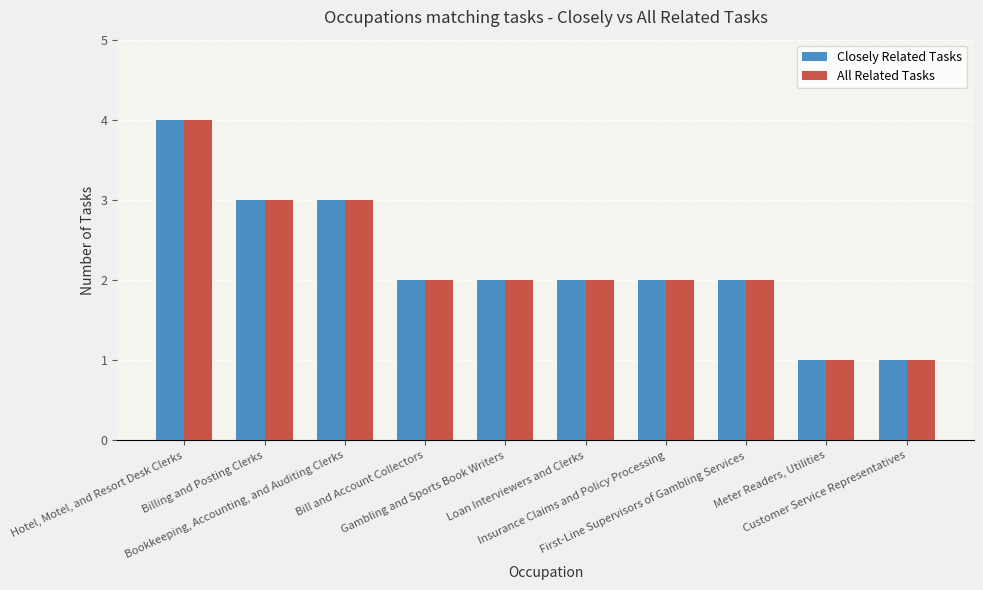

Does the chart contain any negative values?

No